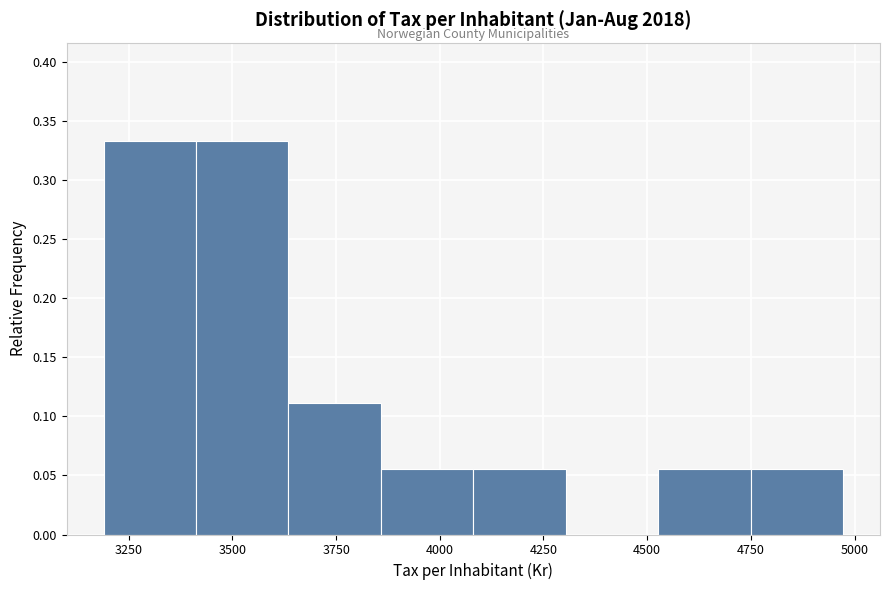

Reading left to right, list every bar in this chart as the range it spans on the x-axis followed by its height. Neither the bar edges nor the heights are printed on the chart, so give them approximately, as read against the axes.

3200 to 3400: 0.335
3400 to 3650: 0.335
3650 to 3850: 0.110
3850 to 4100: 0.055
4100 to 4300: 0.055
4300 to 4550: 0
4550 to 4750: 0.055
4750 to 4950: 0.055